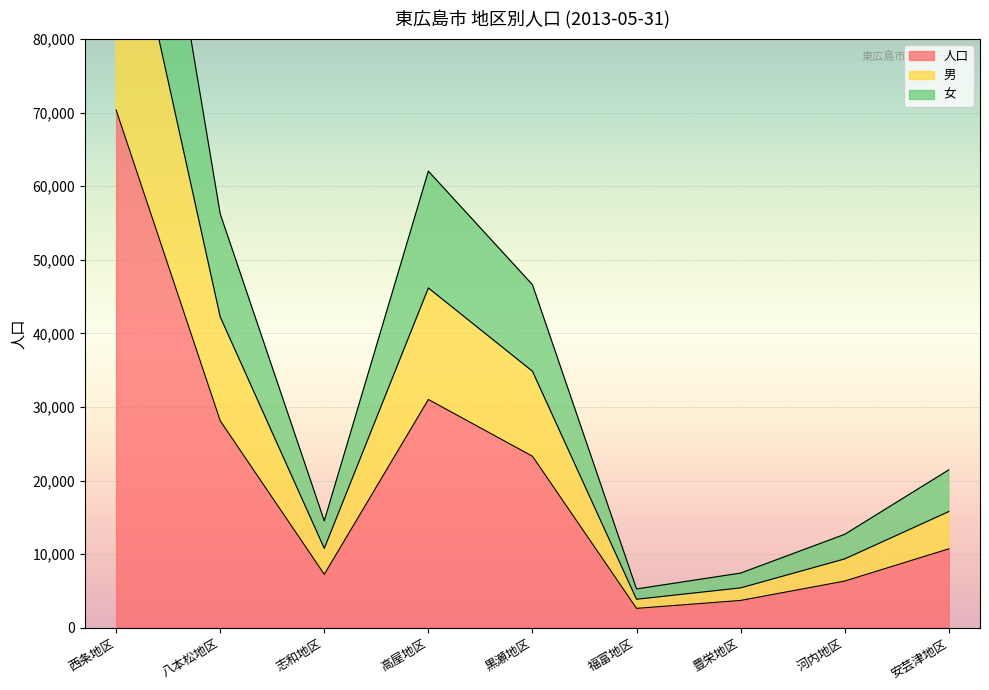

Is the value of 人口 at 福富地区 greater than the value of 男 at 八本松地区?

No